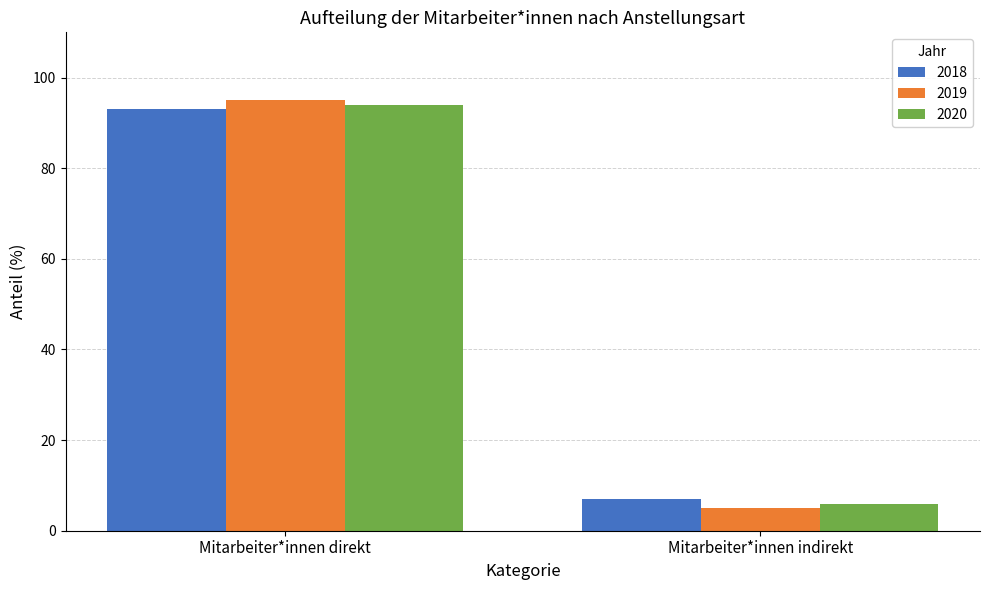

What is the sum of all 2020 values?

100